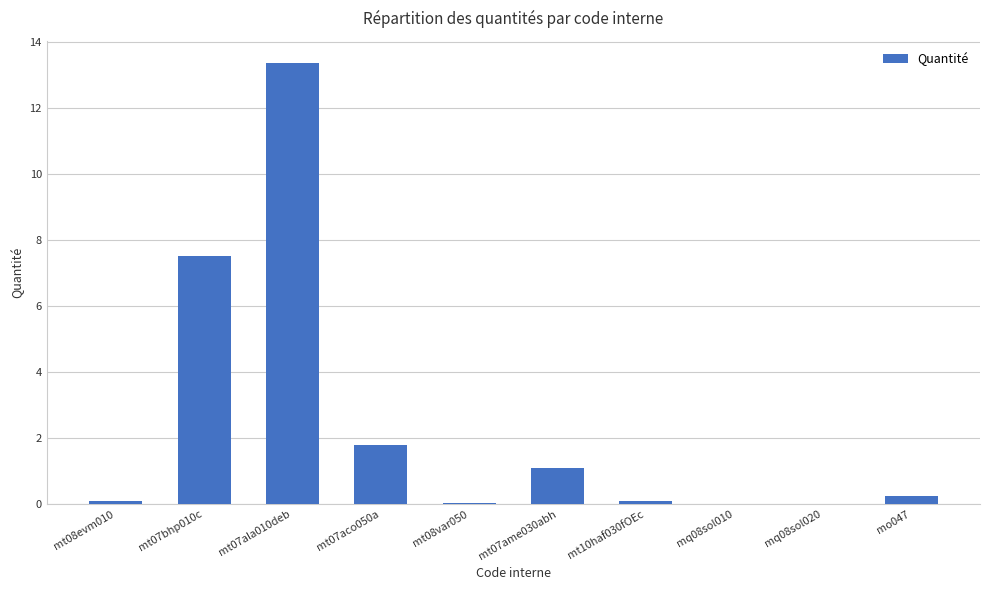

The value at mt07bhp010c is 7.5. True or false?

True